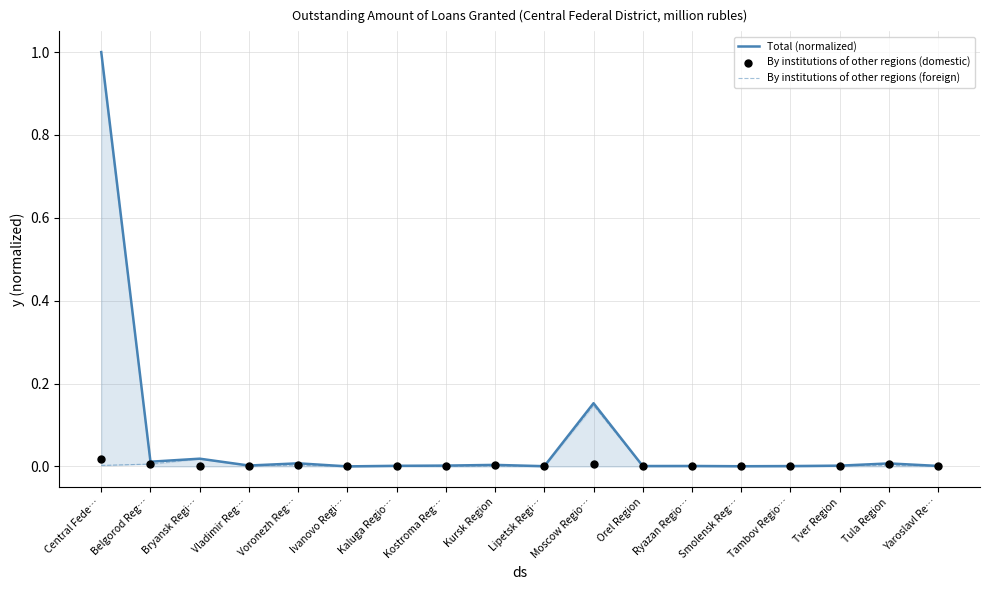

At which category is the sum across all series the highest?

Central Fede…